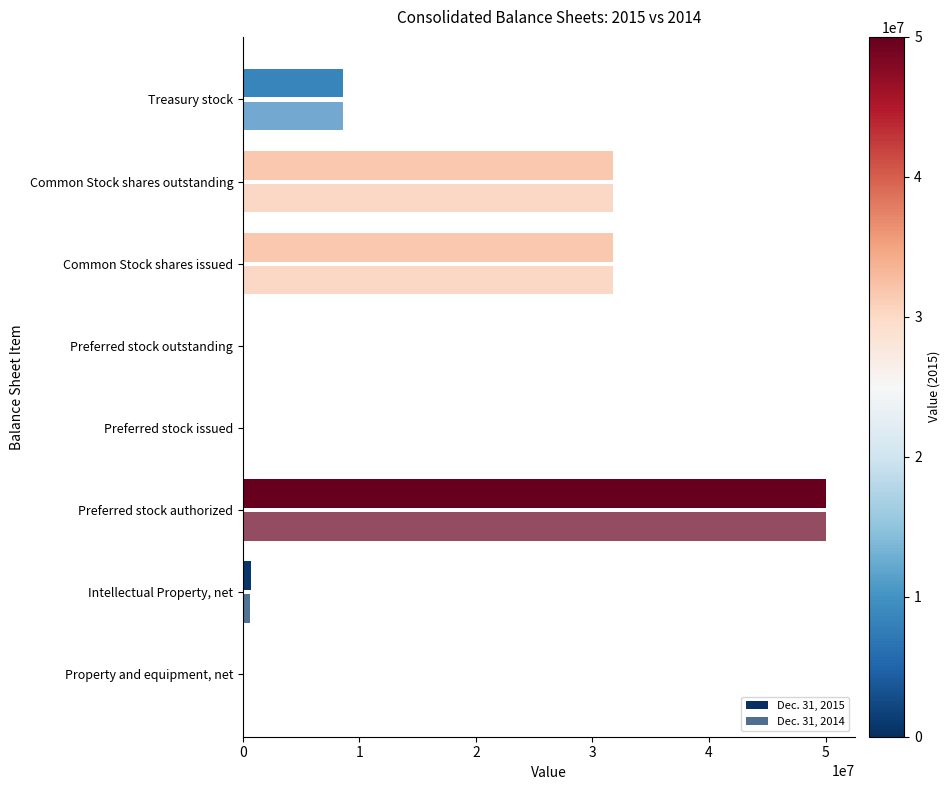

Count the number of categories in the chart.

8